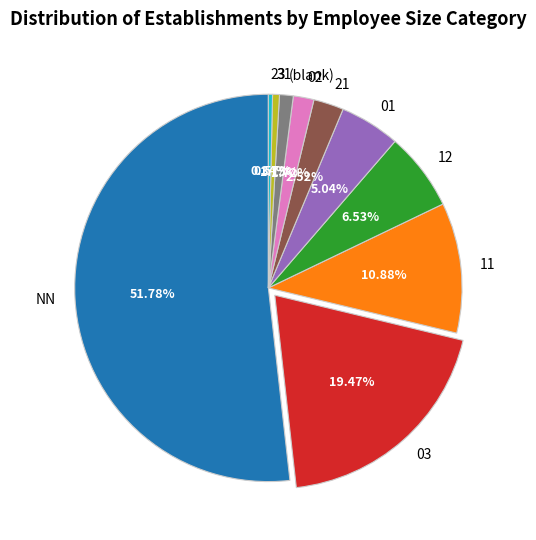

Which slice is the largest?

NN